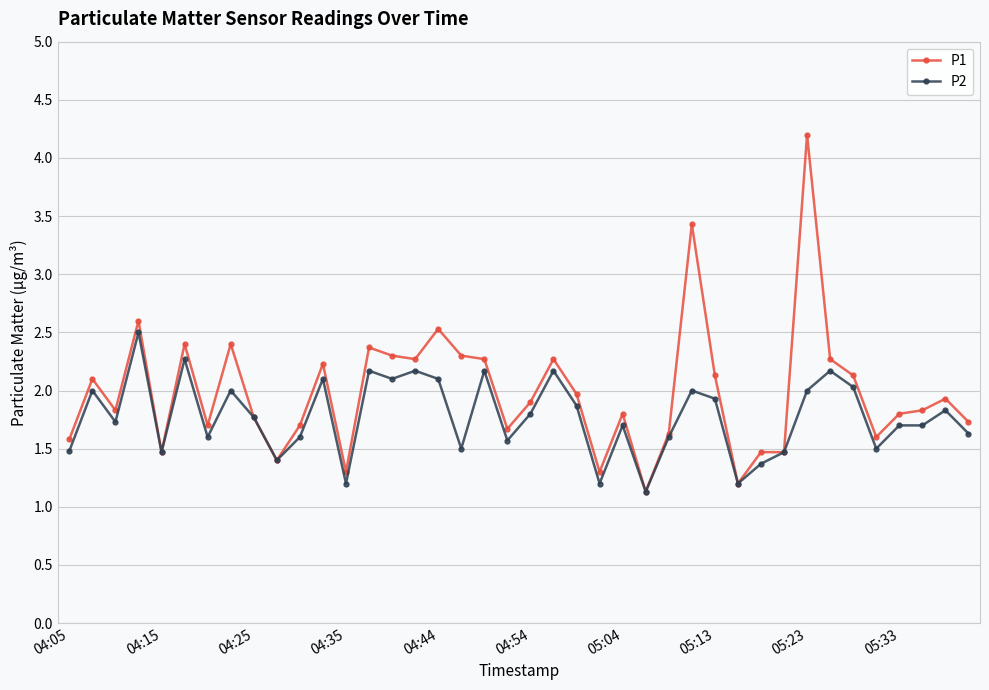

What is the smallest value displayed?

1.1